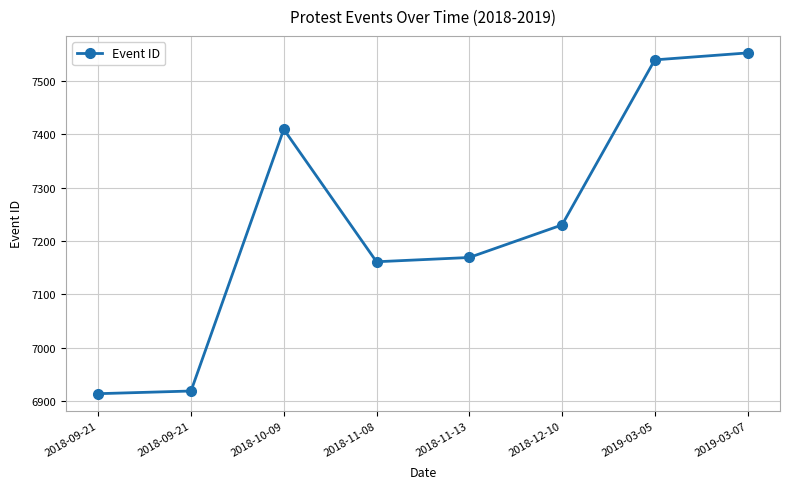

How many data points does each series have?

8